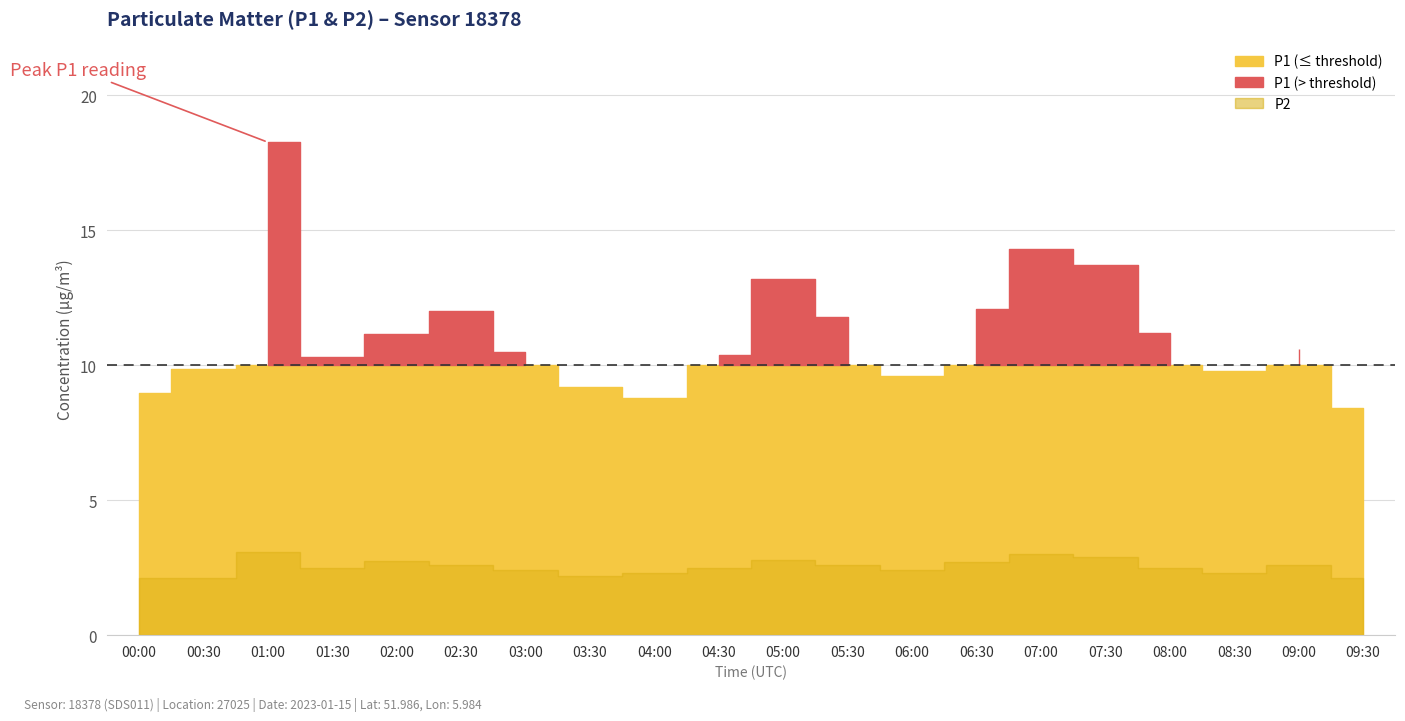

True or false: P2 and P1 cross at least once.

False